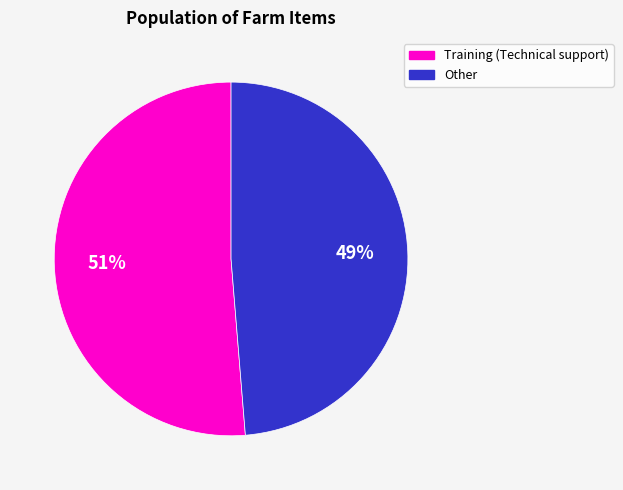

To the nearest percent, what is the average slice percentage?

50%